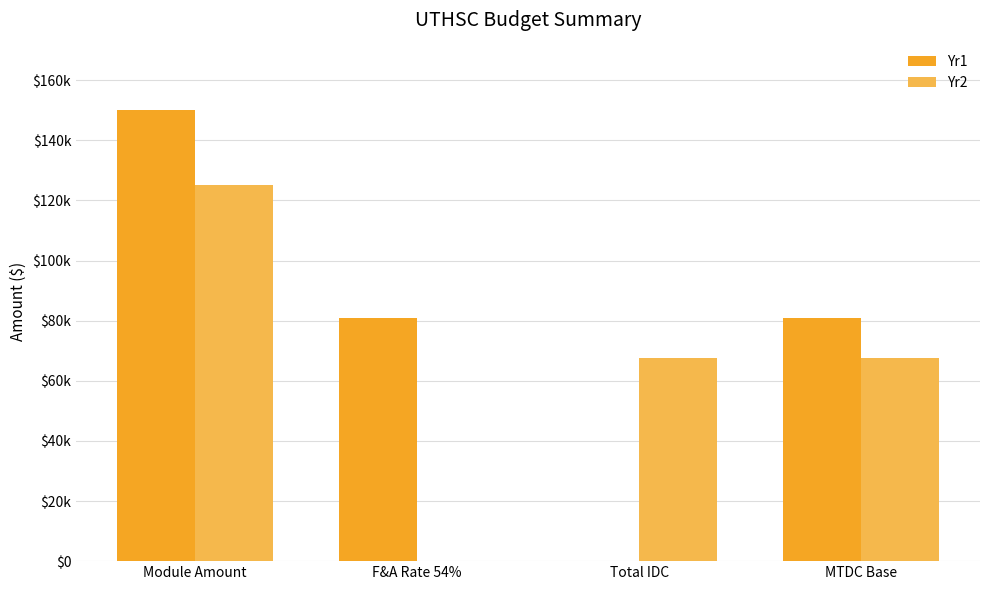

Does the chart contain stacked bars?

No